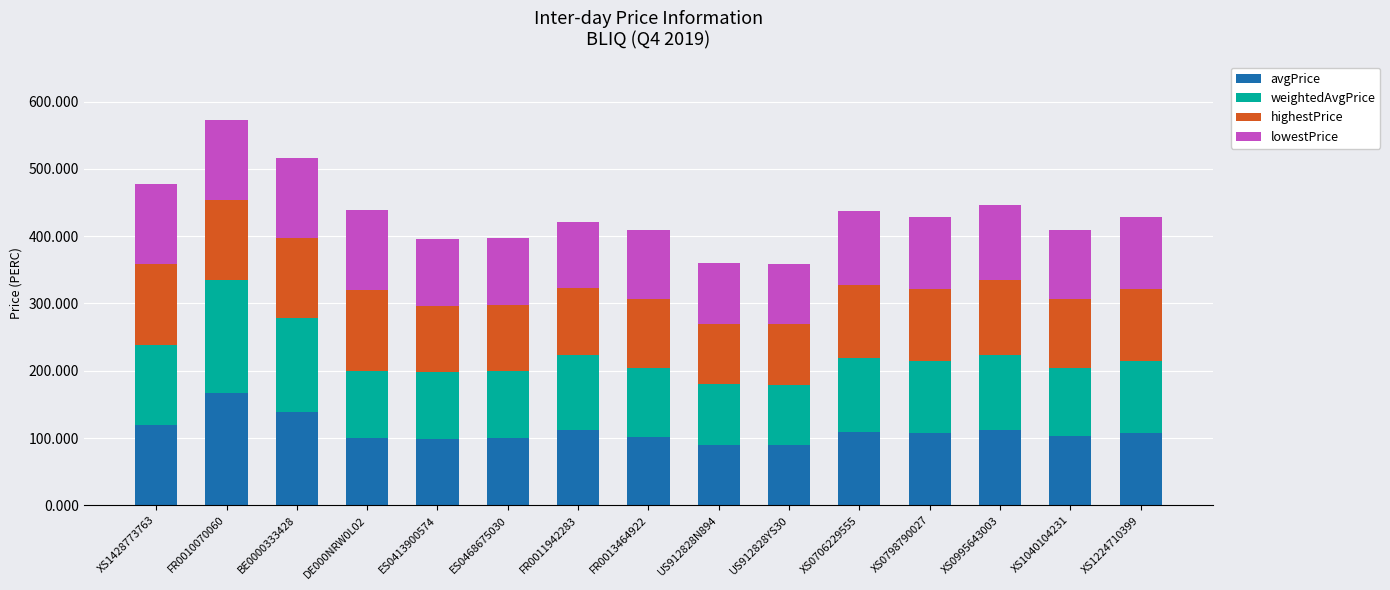

The avgPrice series shows 84.3 at FR0010070060. True or false?

False